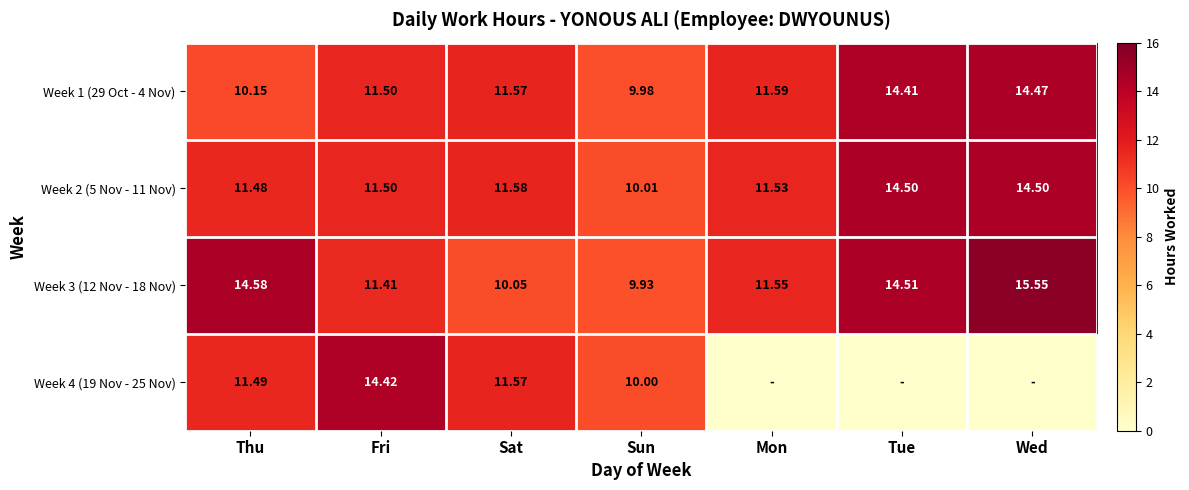

True or false: Week 1 (29 Oct - 4 Nov) has a value of 17.7 at Mon.

False